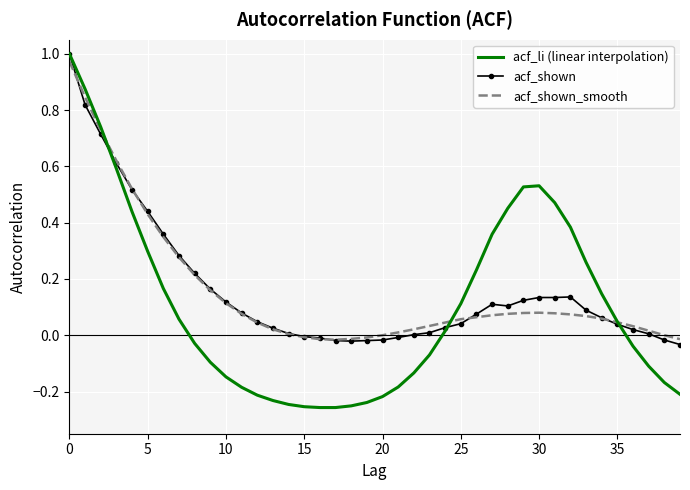

What are all the series names shown in the legend?

acf_li (linear interpolation), acf_shown, acf_shown_smooth